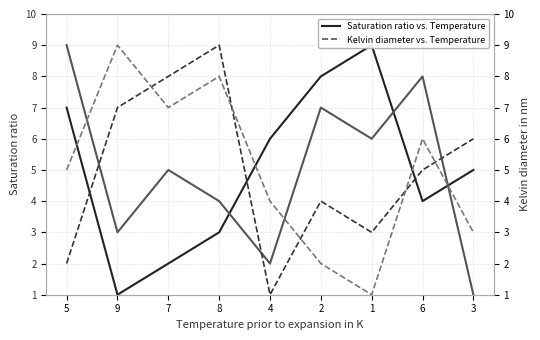

True or false: Saturation ratio vs. Temperature (col_4) has a value of 6 at 4.

True